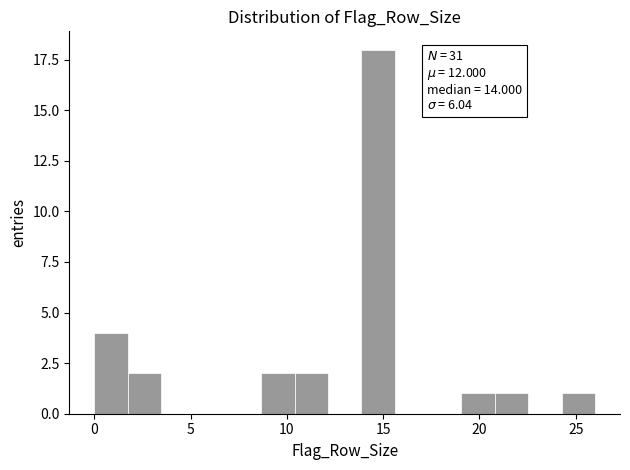

Read against the x-axis, roughly where is the centre of the tallest bar?

14.5